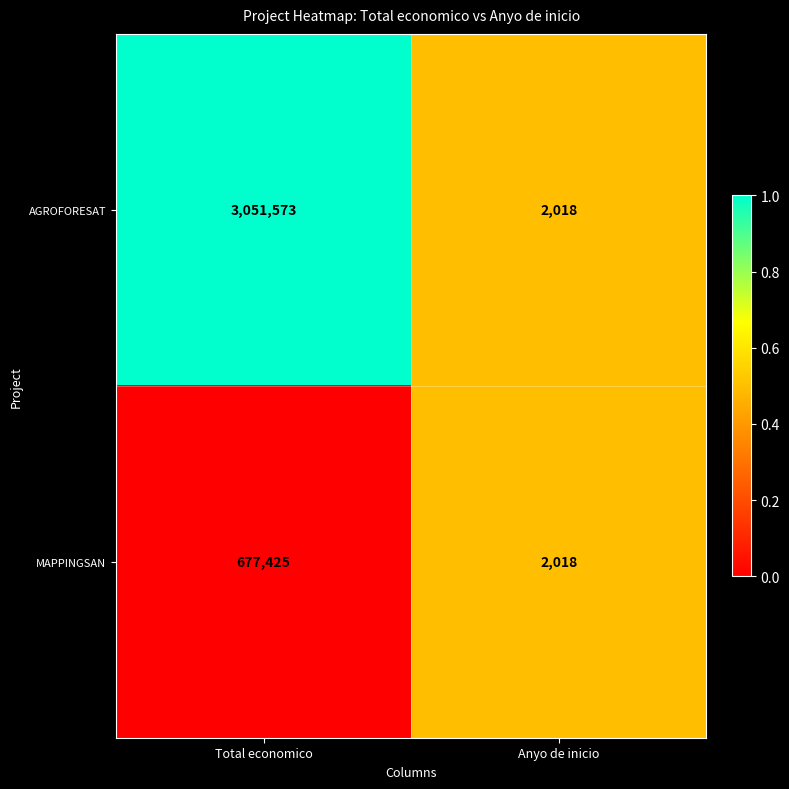

What is the total value across all series at Total economico?

3728998